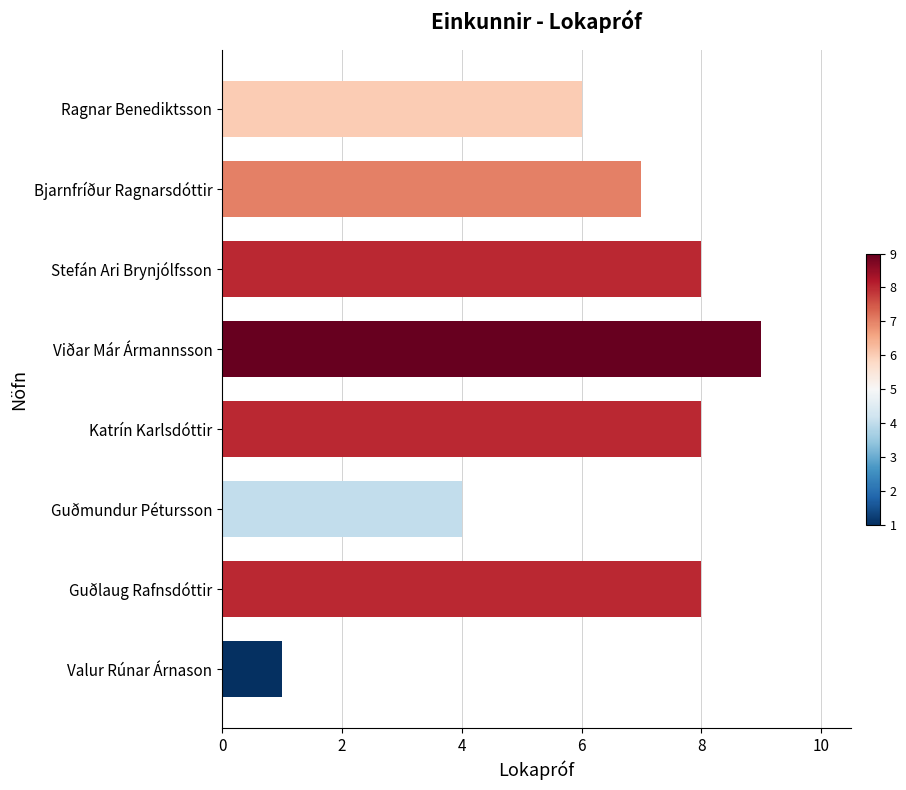

Reading bottom to top, transcribe all the data shown in this chart.

1	8	4	8	9	8	7	6